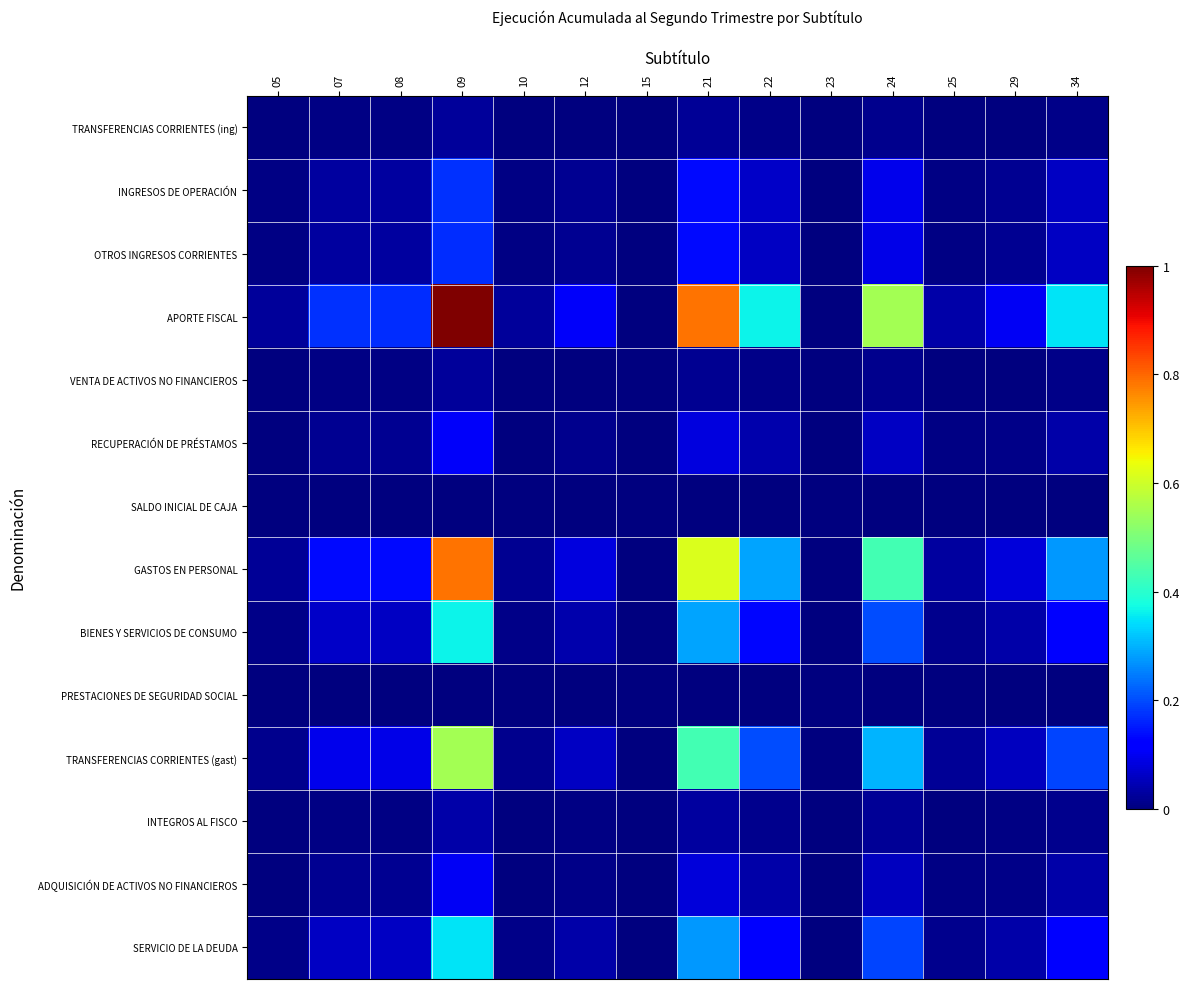

Rank the series by their maximum value, from highest to lowest.

APORTE FISCAL, GASTOS EN PERSONAL, TRANSFERENCIAS CORRIENTES (gast), BIENES Y SERVICIOS DE CONSUMO, SERVICIO DE LA DEUDA, INGRESOS DE OPERACIÓN, OTROS INGRESOS CORRIENTES, RECUPERACIÓN DE PRÉSTAMOS, ADQUISICIÓN DE ACTIVOS NO FINANCIEROS, INTEGROS AL FISCO, TRANSFERENCIAS CORRIENTES (ing), VENTA DE ACTIVOS NO FINANCIEROS, SALDO INICIAL DE CAJA, PRESTACIONES DE SEGURIDAD SOCIAL